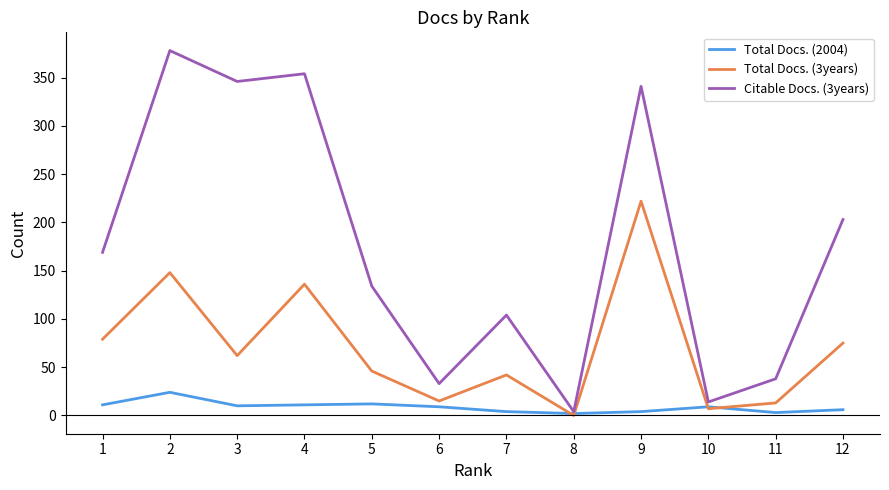

What is the maximum value shown in the chart?

378